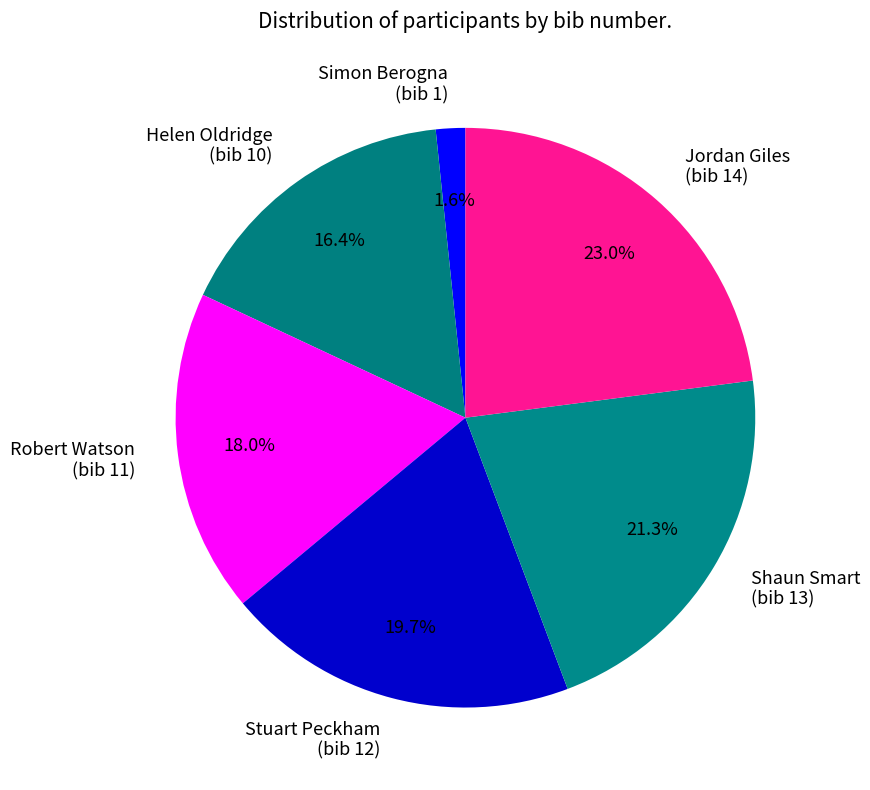

Which slice is the smallest?

Simon Berogna (bib 1)